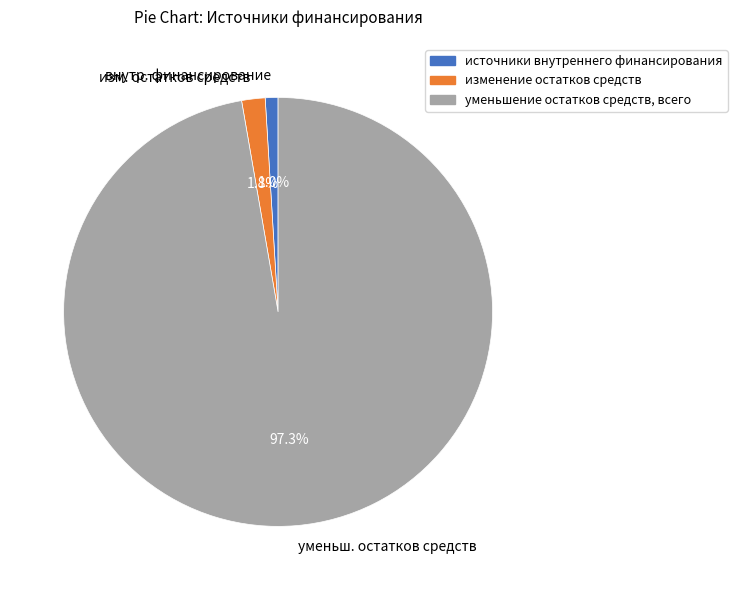

Which category accounts for the majority?

уменьшение остатков средств, всего